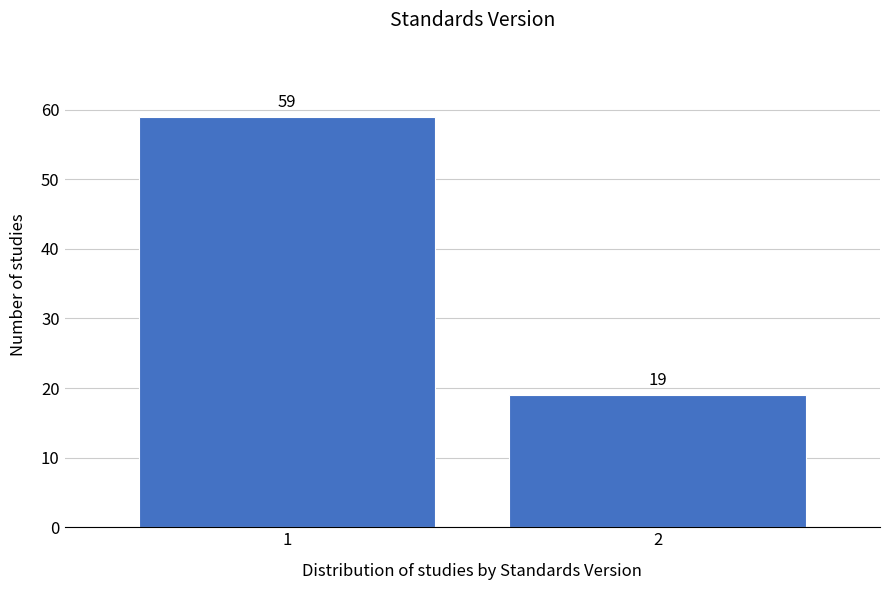

Reading left to right, transcribe all the data shown in this chart.

1=59	2=19